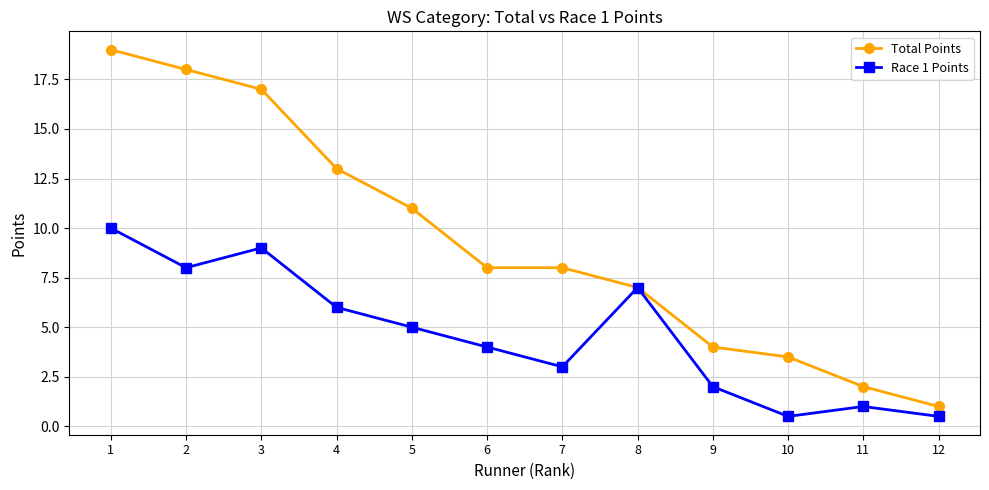

How many lines are shown in the chart?

2